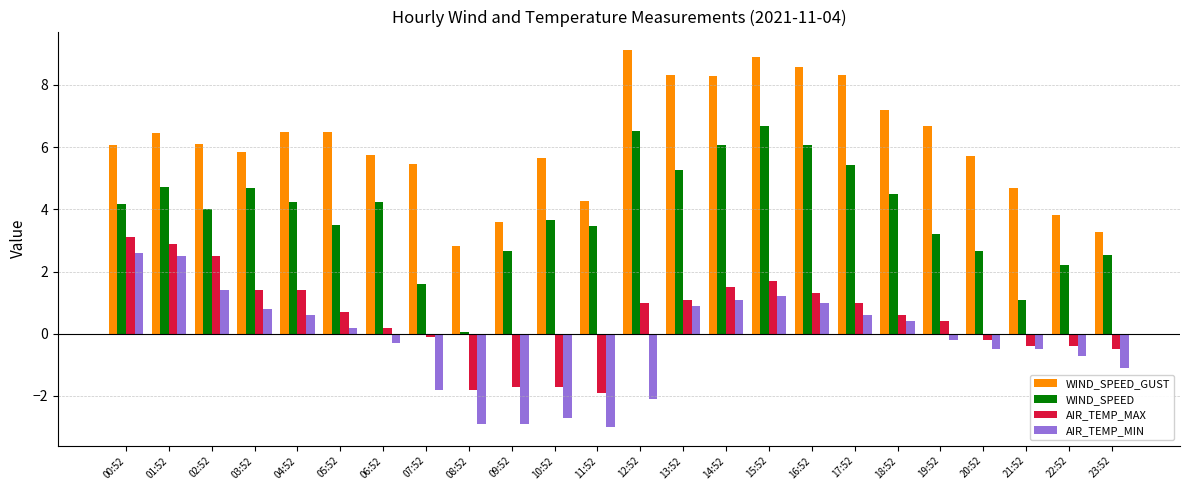

What is the difference between the second highest and minimum values in the AIR_TEMP_MIN series?

5.5